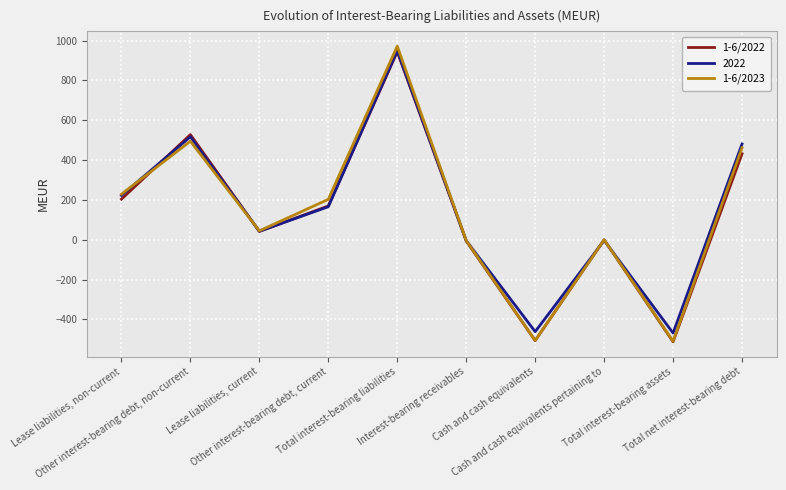

How many interior local peaks does the 1-6/2023 series have?

3